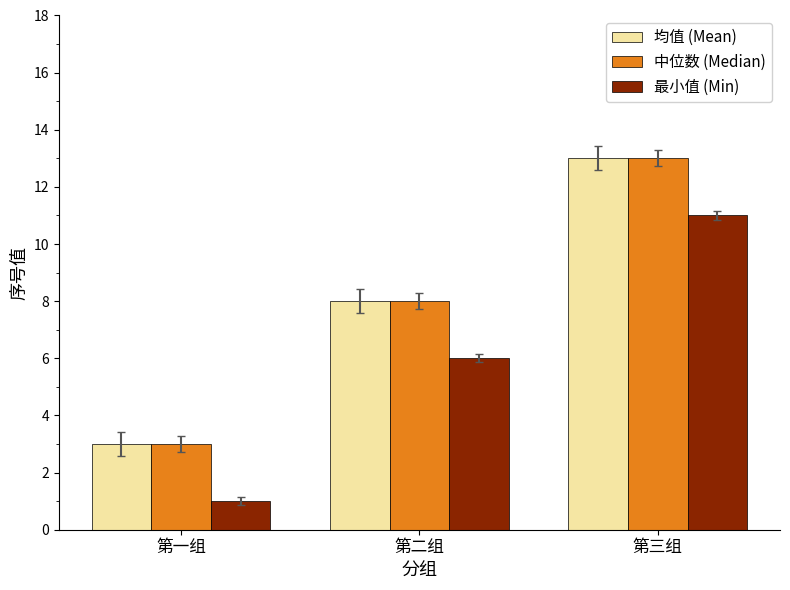

What is the maximum value for 均值 (Mean)?

13